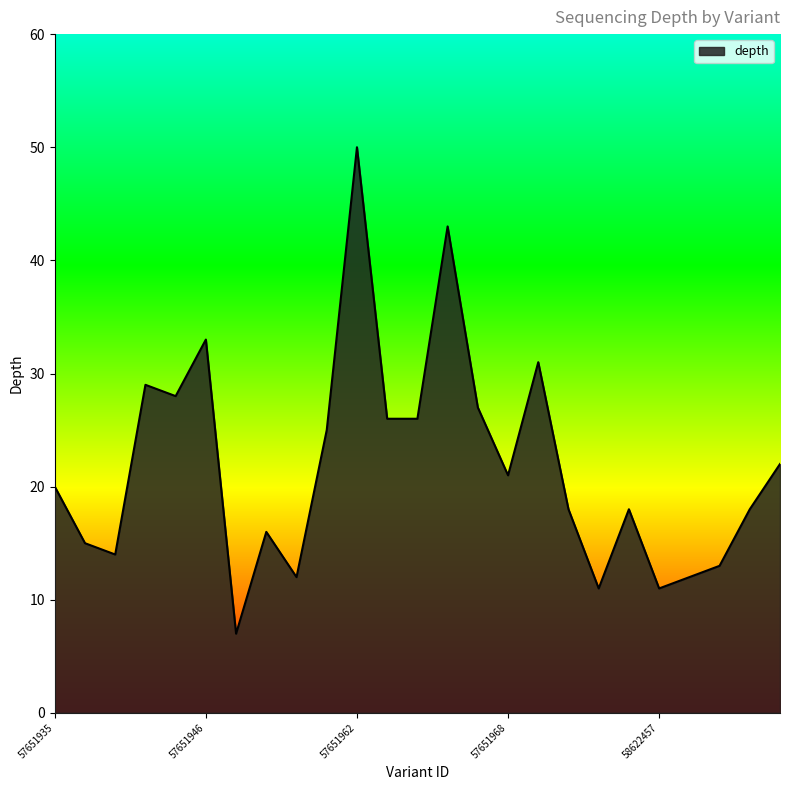

What is the smallest value displayed?

7